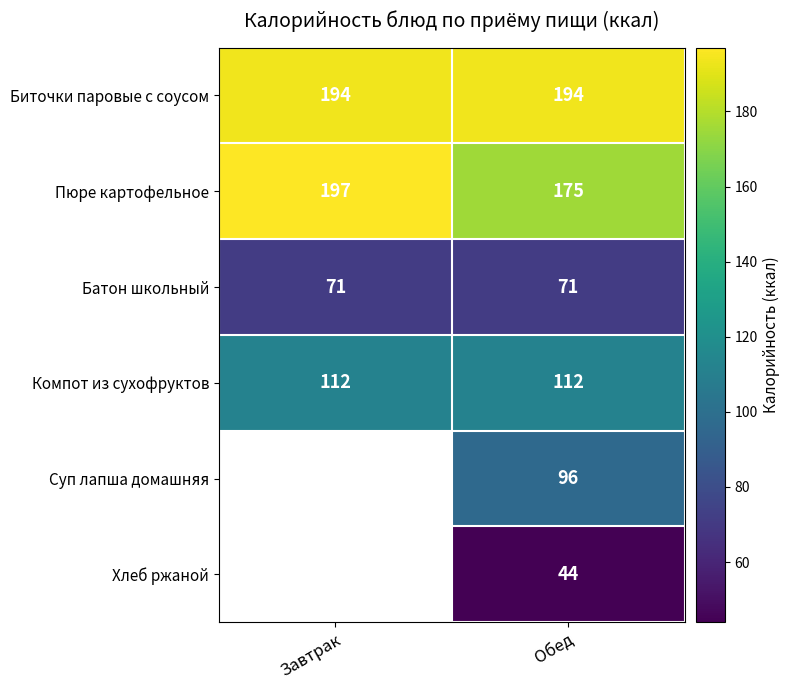

What is the minimum value for Батон школьный?

71